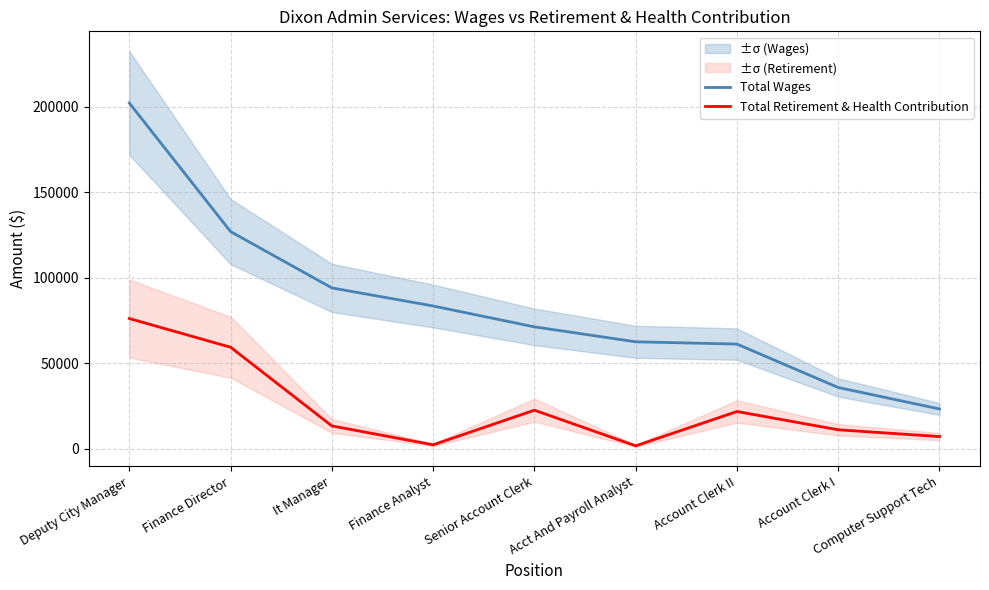

How many lines are shown in the chart?

2